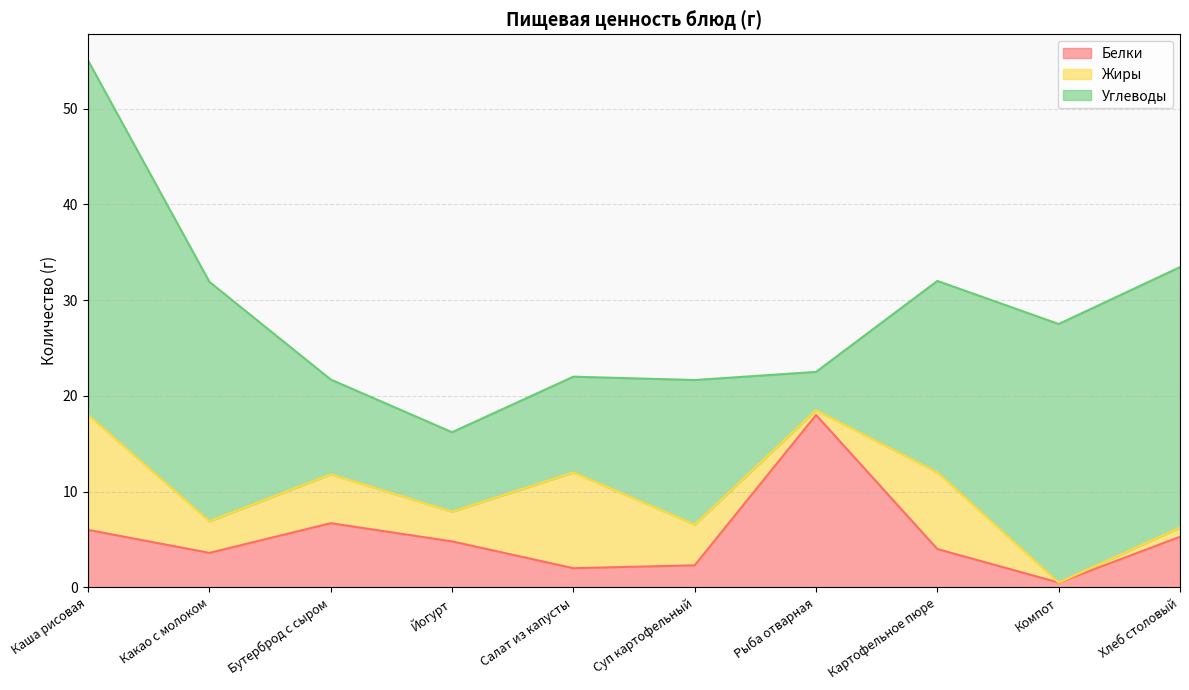

What is the lowest value of the Белки series?

0.5